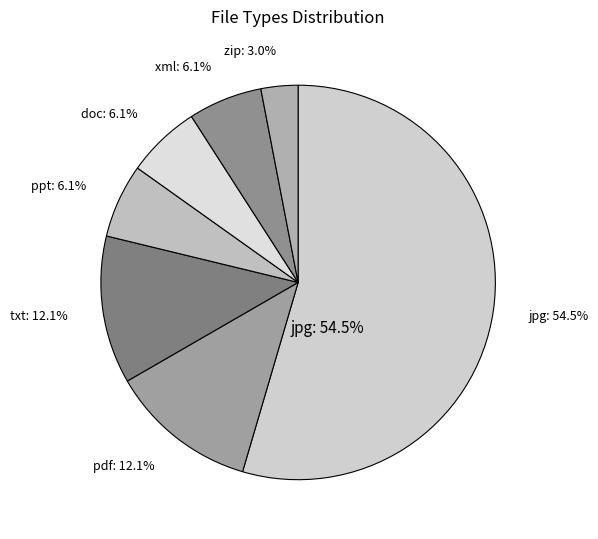

Is ppt the majority of the pie?

No